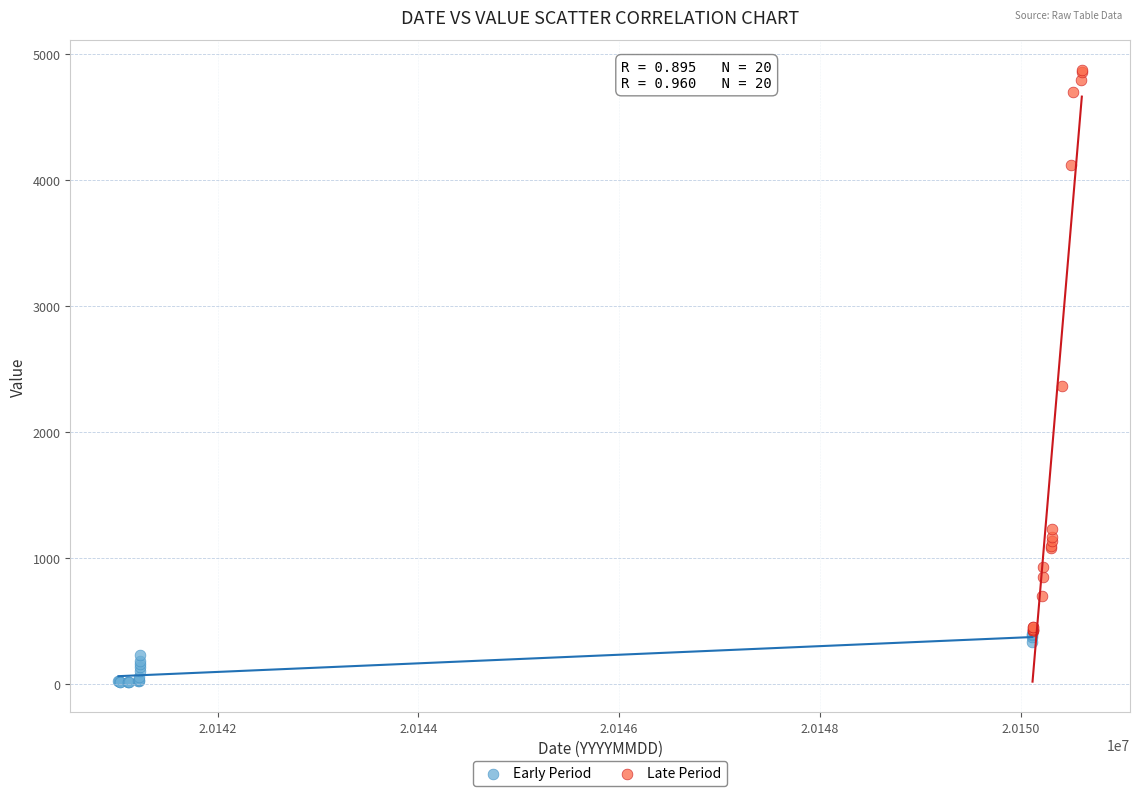

Which series contains the highest Y value?

Late Period